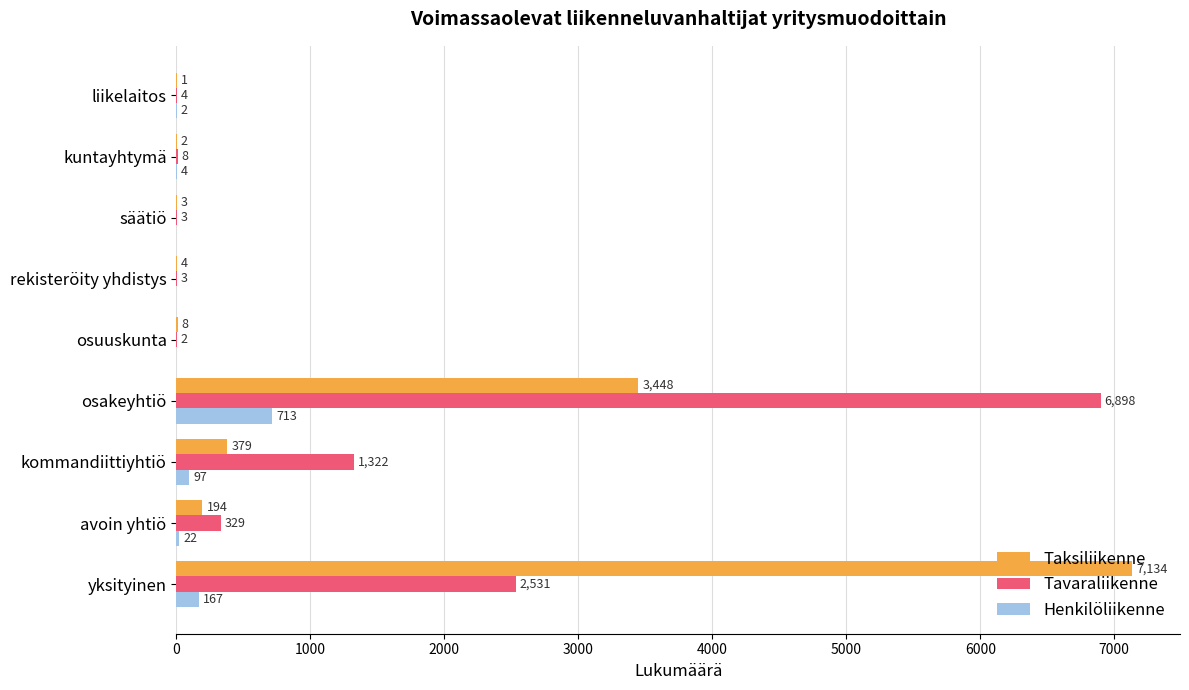

Which series changed the most between avoin yhtiö and osakeyhtiö?

Tavaraliikenne